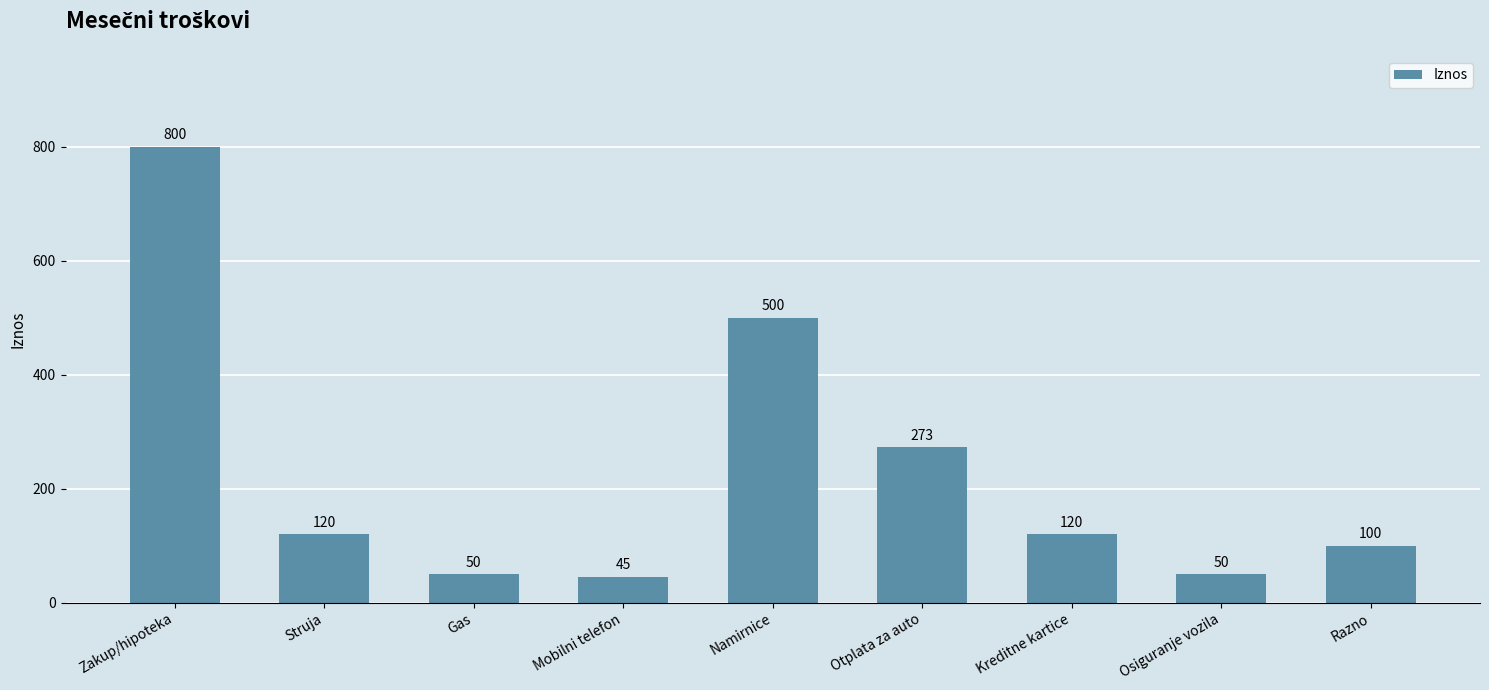

Reading left to right, what are all the values shown in this chart?

Zakup/hipoteka=800	Struja=120	Gas=50	Mobilni telefon=45	Namirnice=500	Otplata za auto=273	Kreditne kartice=120	Osiguranje vozila=50	Razno=100